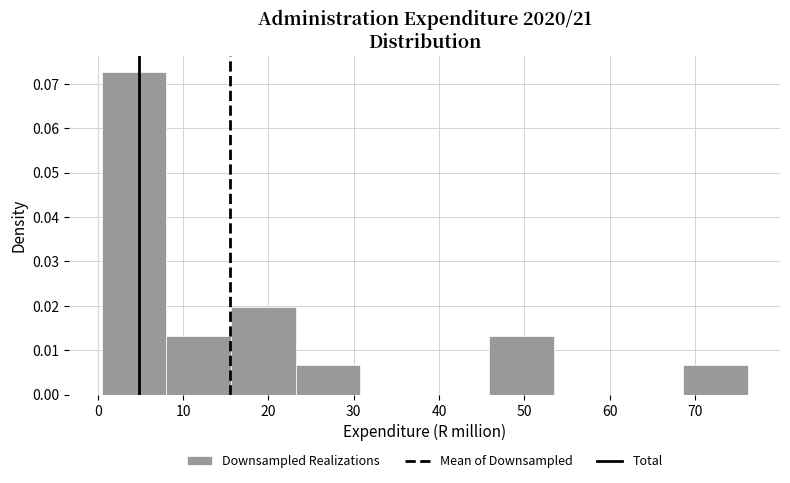

Over which range of the x-axis is the bar tallest?

0 to 8